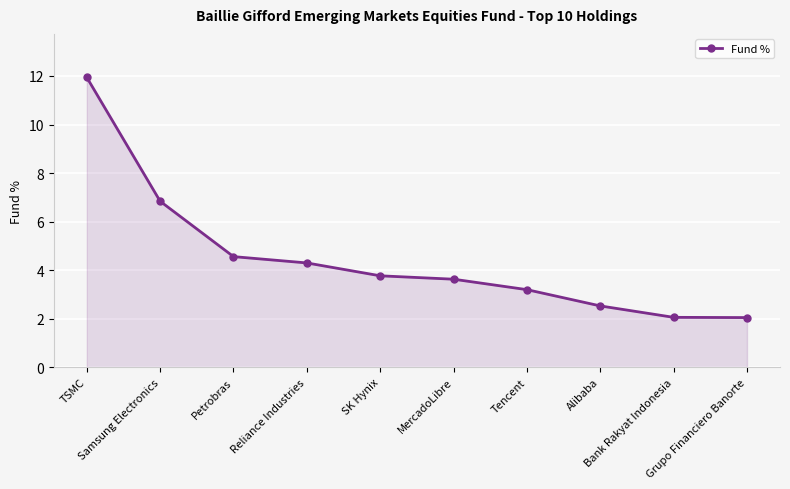

What position from the left is Bank Rakyat Indonesia?

9